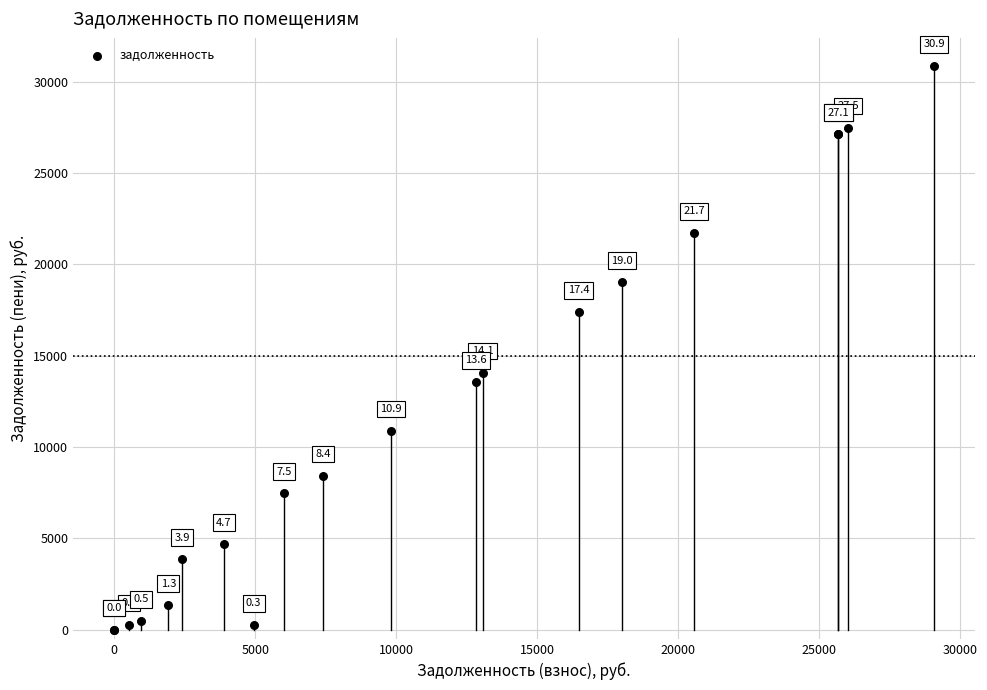

What Y value in the scatter plot is closest to 15428?

14064.0